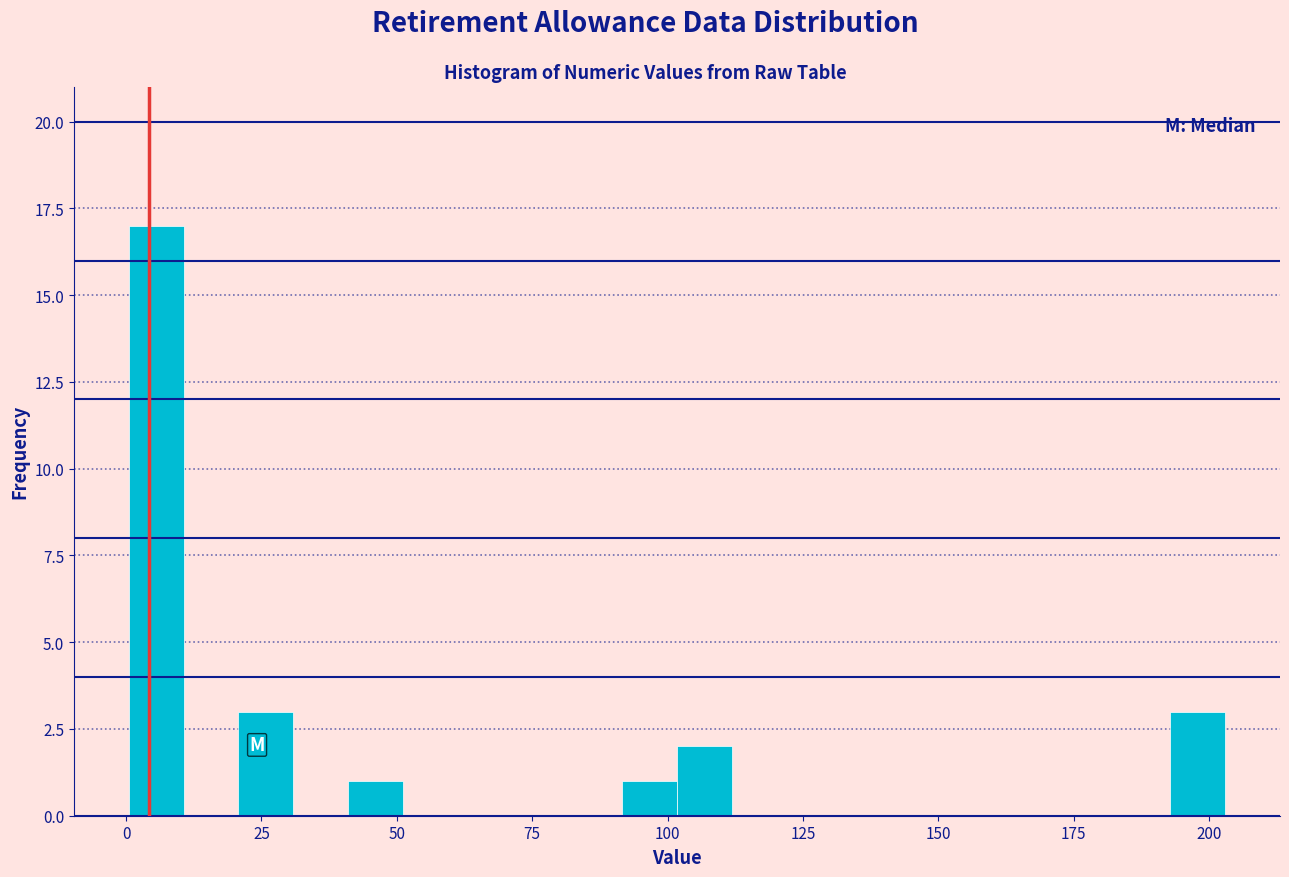

Read against the x-axis, roughly where is the centre of the tallest bar?

5